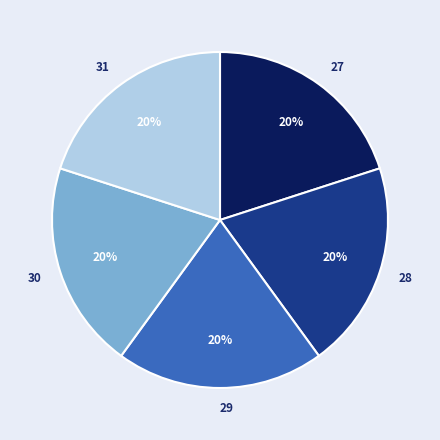

Approximately how many times larger is the value at 29 compared to 28?

1.0